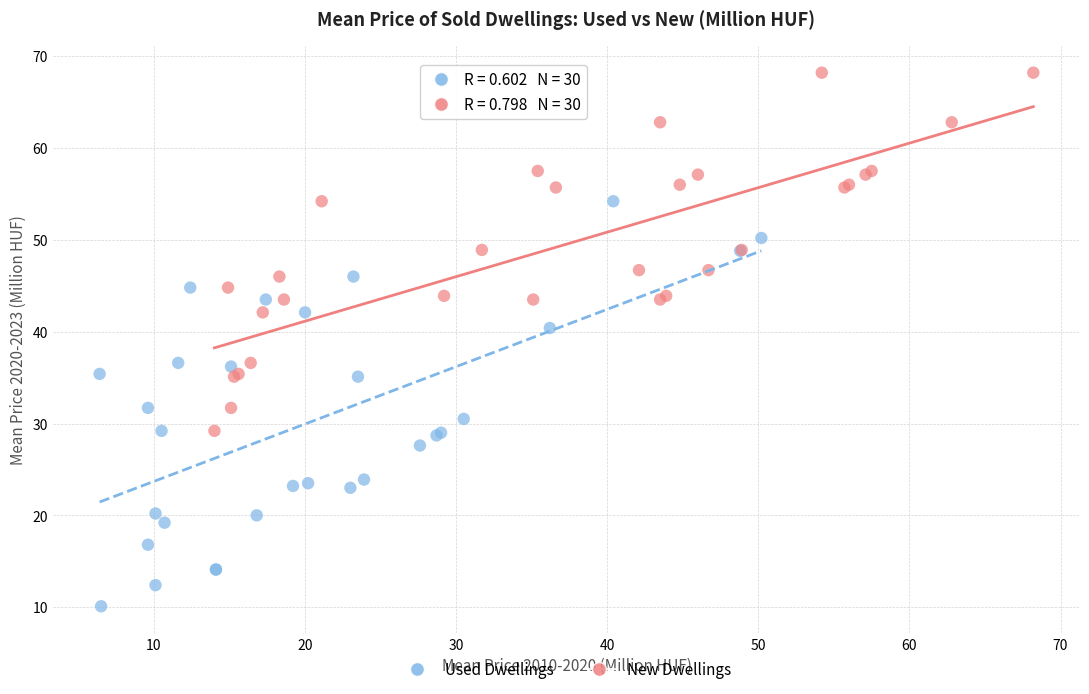

Which series reaches the maximum Y coordinate?

New Dwellings